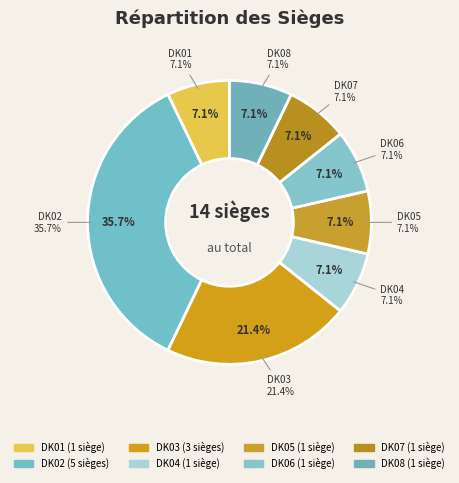

What percentage do DK03 and DK06 together represent?

28.6%